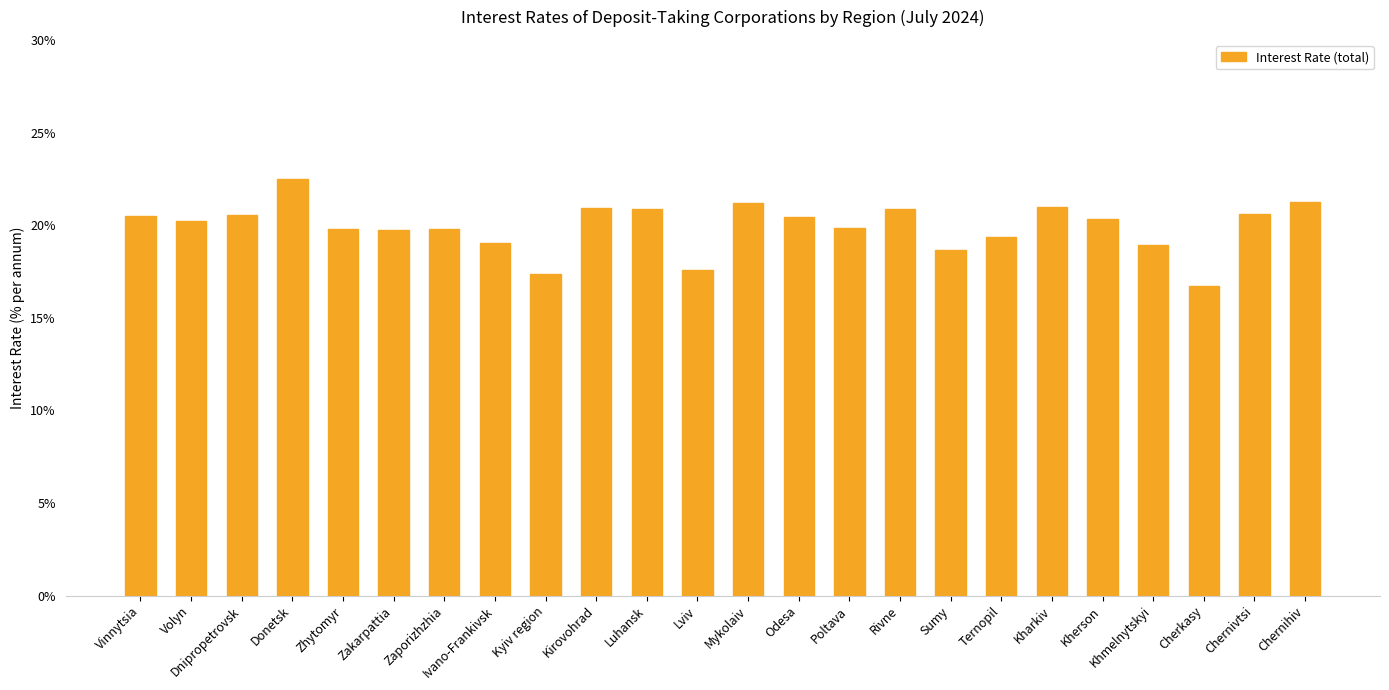

What is the sum of all values?

478.0